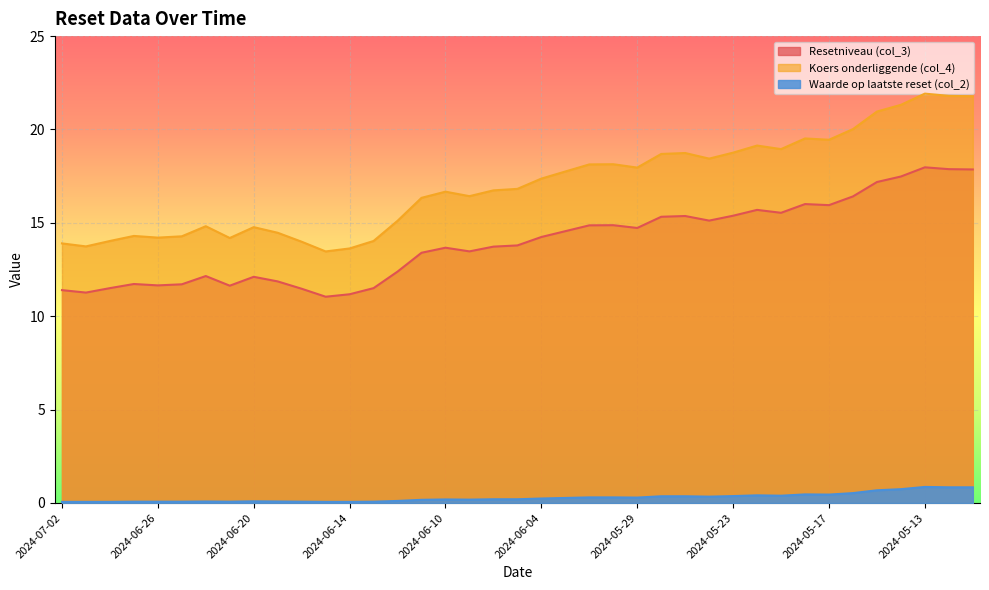

Which series has the widest spread of values?

Koers onderliggende (col_4)